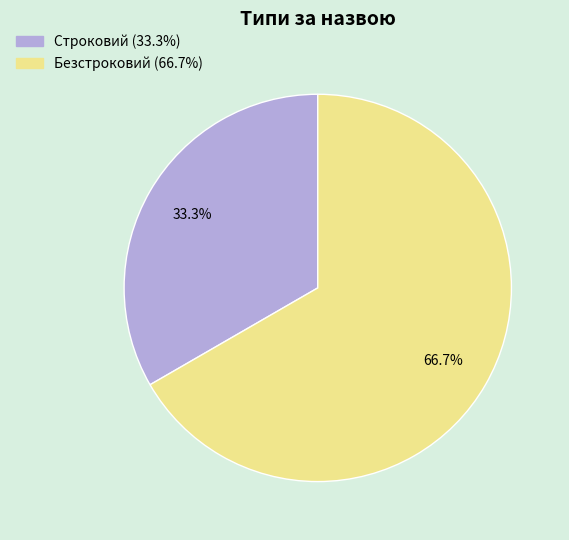

The Строковий slice represents 33% of the pie. True or false?

True